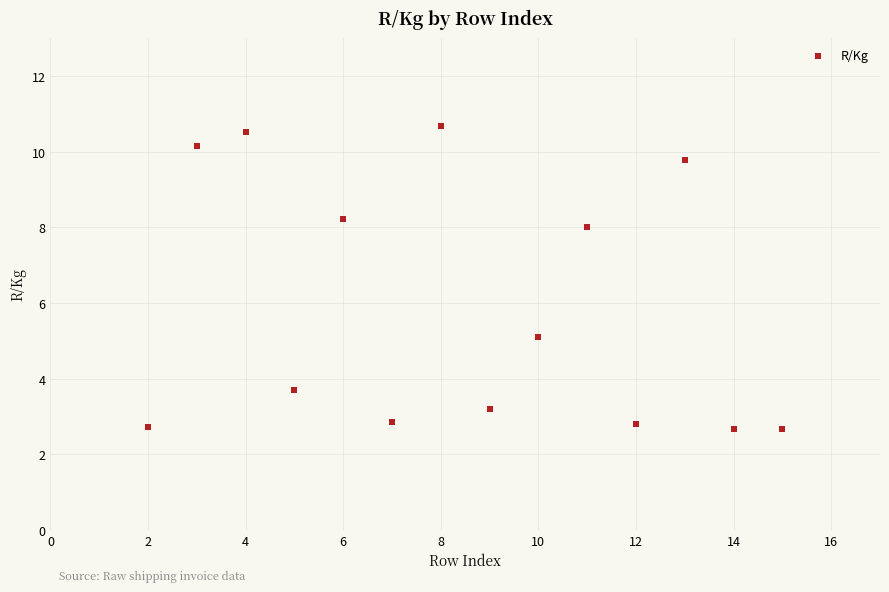

What Y value in the scatter plot is closest to 6?

5.1